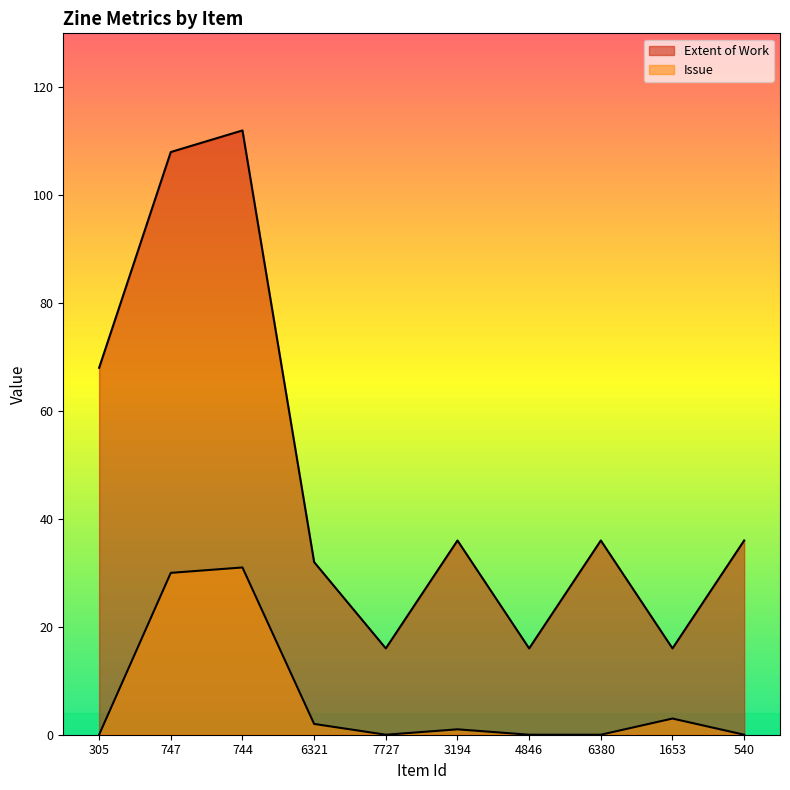

How many values in the Issue series exceed 1?

4